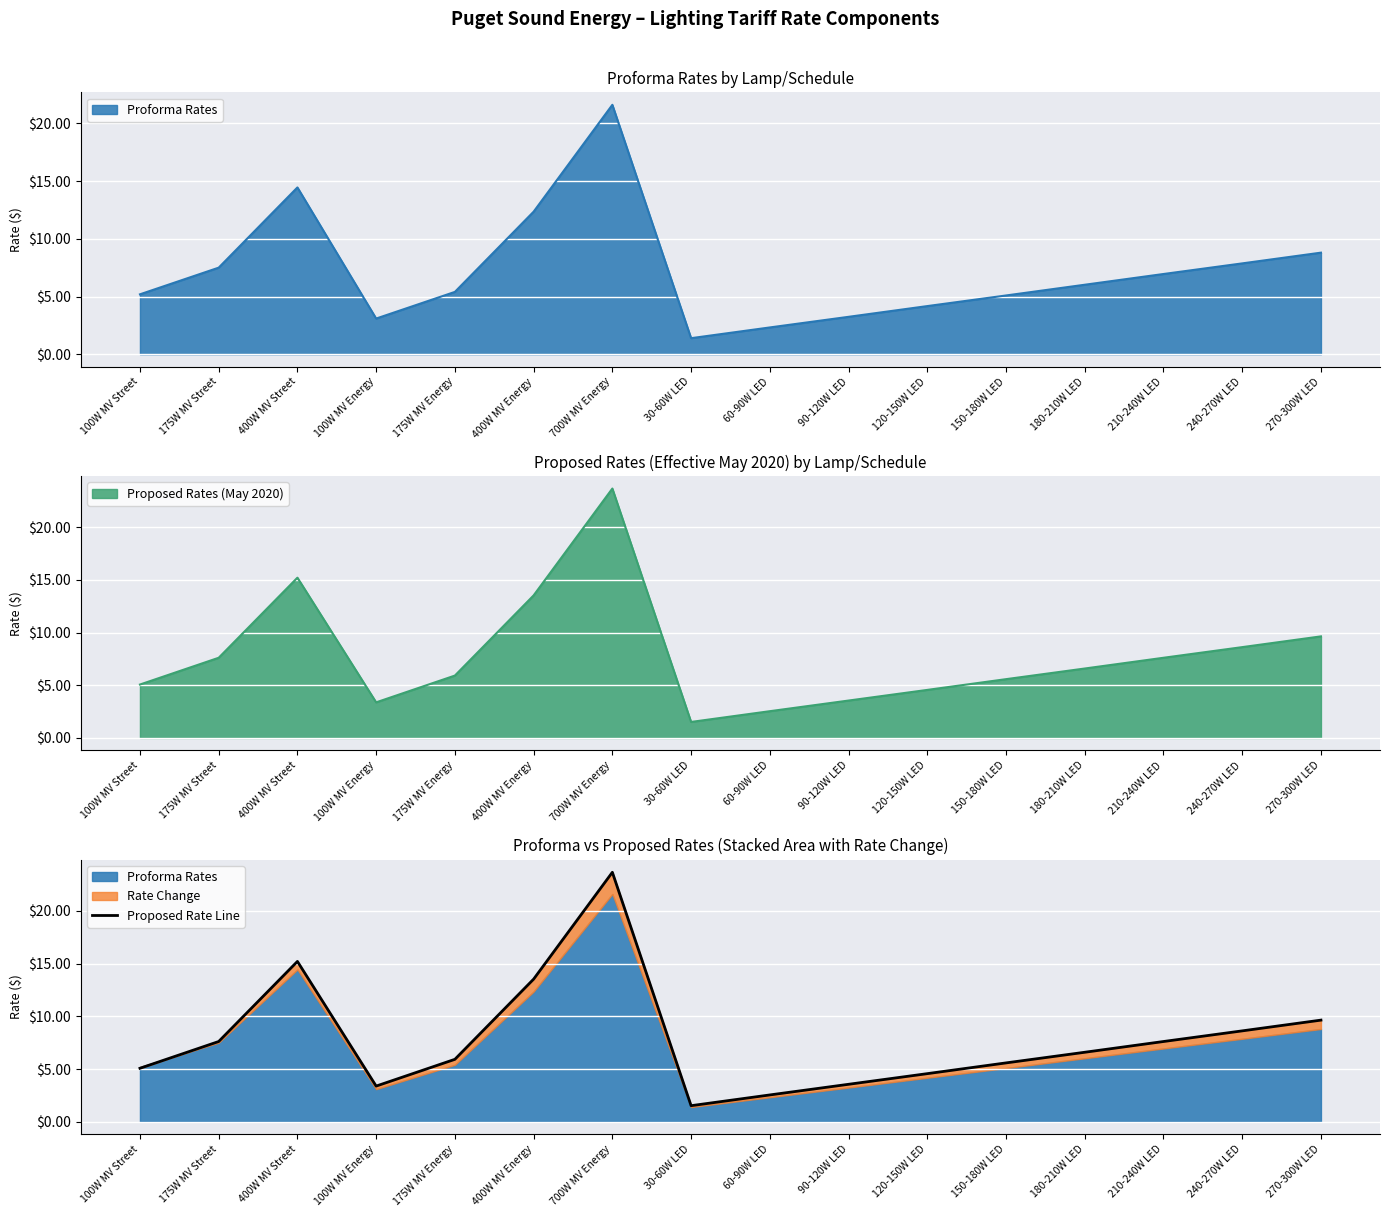

Reading left to right, extract all data points from this chart.

5.1	7.6	15.2	3.4	5.9	13.5	23.7	1.5	2.5	3.5	4.6	5.6	6.6	7.6	8.6	9.6